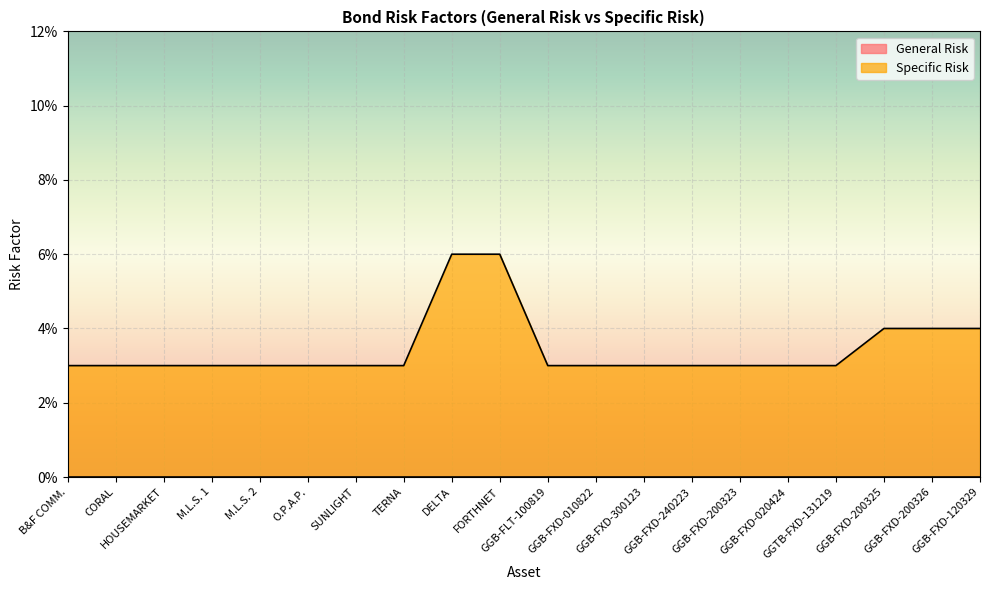

What is the label of the 8th point from the left?

TERNA